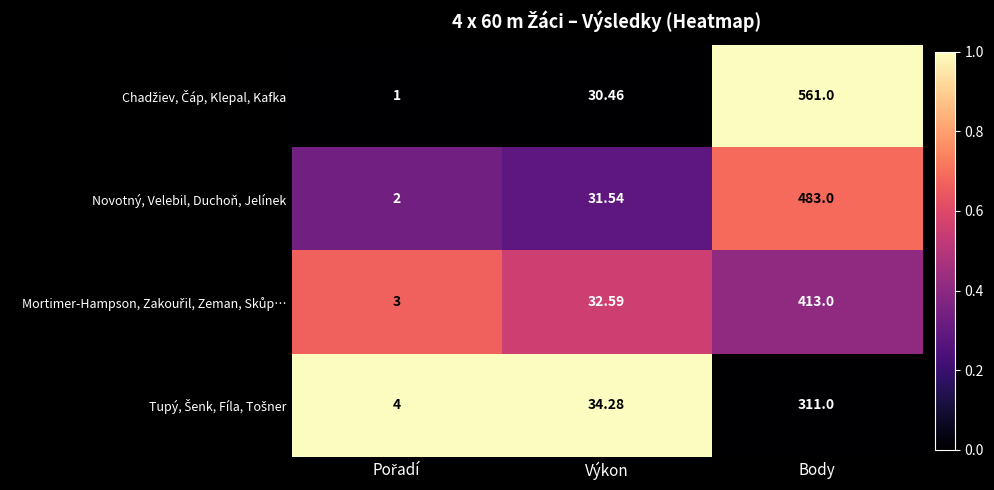

Which category has the highest value in the Novotný, Velebil, Duchoň, Jelínek series?

Body